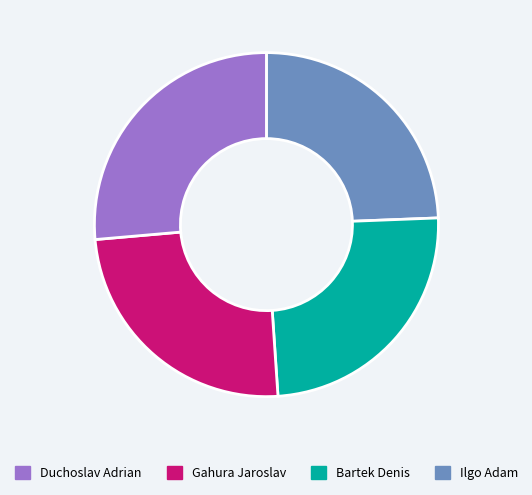

How many slices are in this pie chart?

4